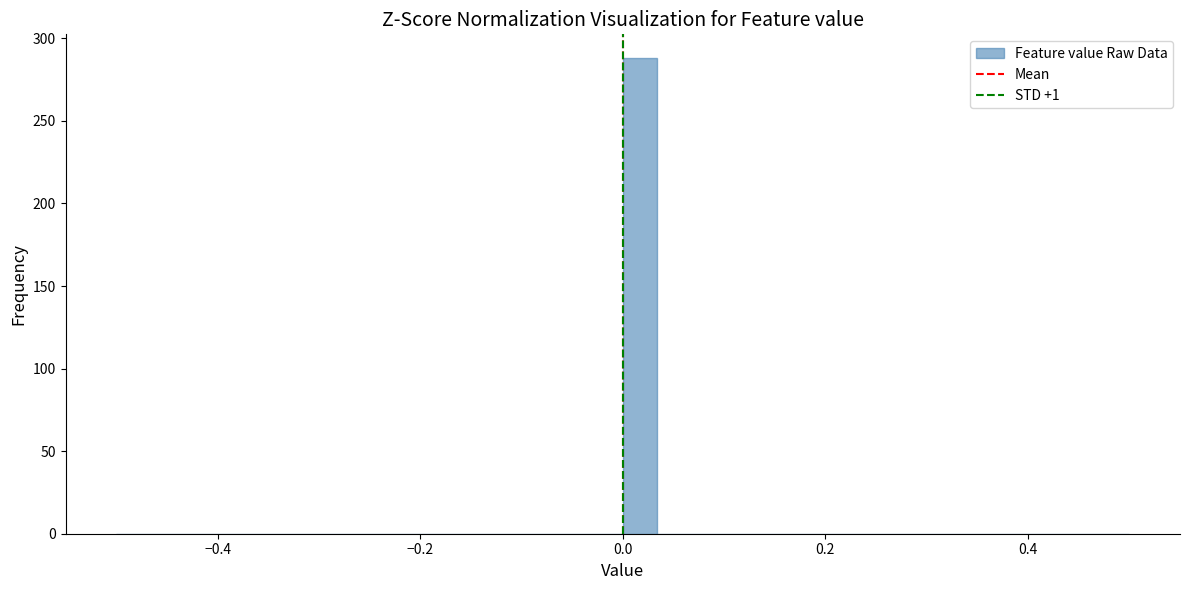

Read against the x-axis, roughly where is the centre of the tallest bar?

0.02